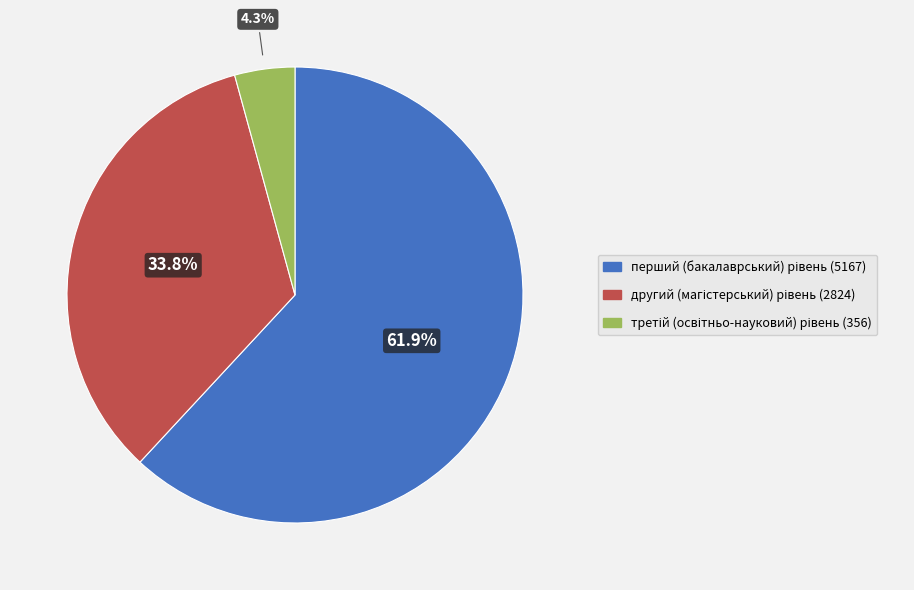

Is there any slice that represents more than half of the pie?

Yes